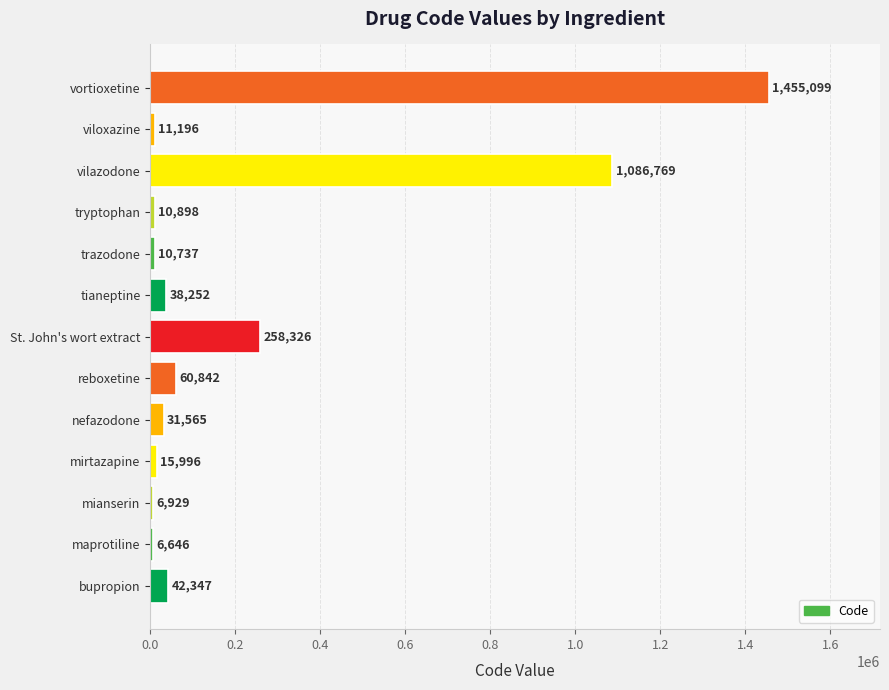

What is the sum of all values?

3035602